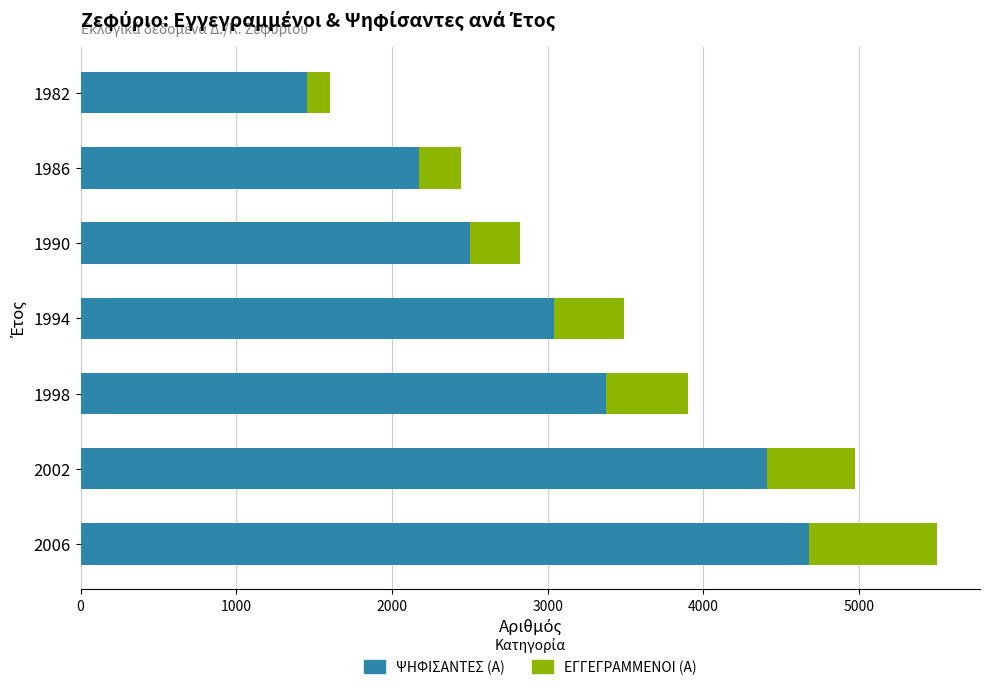

Count the number of categories in the chart.

7